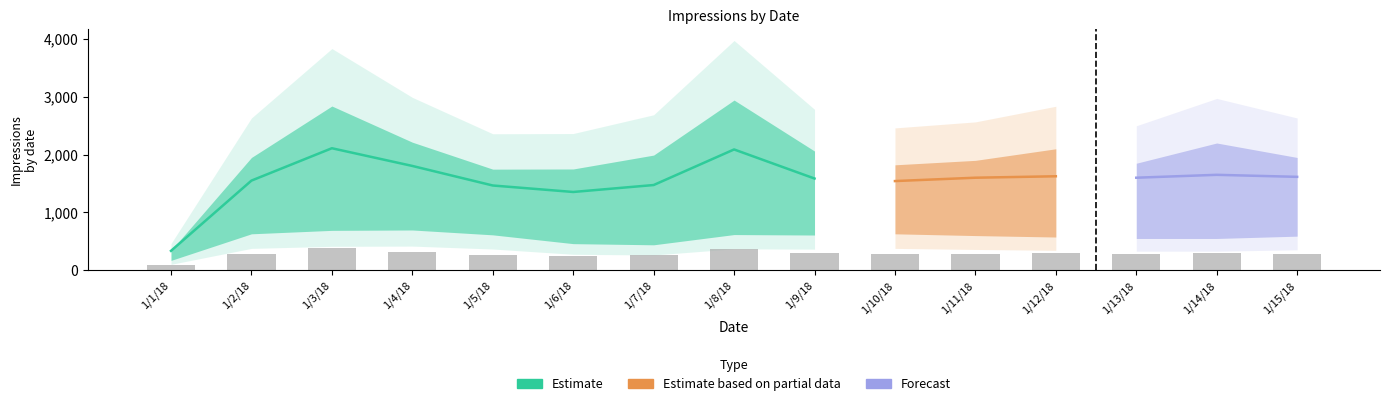

Where does the data first go above 283?

1/2/18